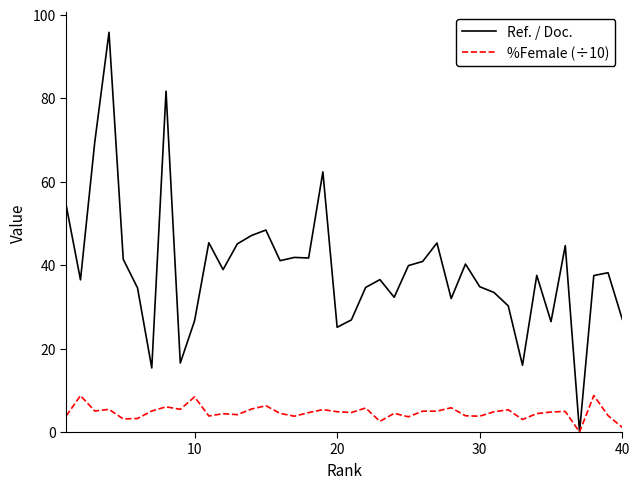

Rank the series by their maximum value, from lowest to highest.

%Female (÷10), Ref. / Doc.